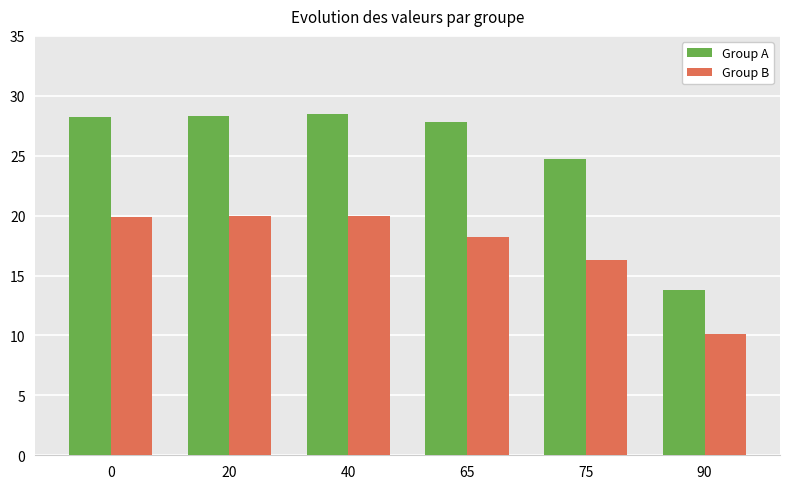

How many values in the Group B series exceed 19?

3